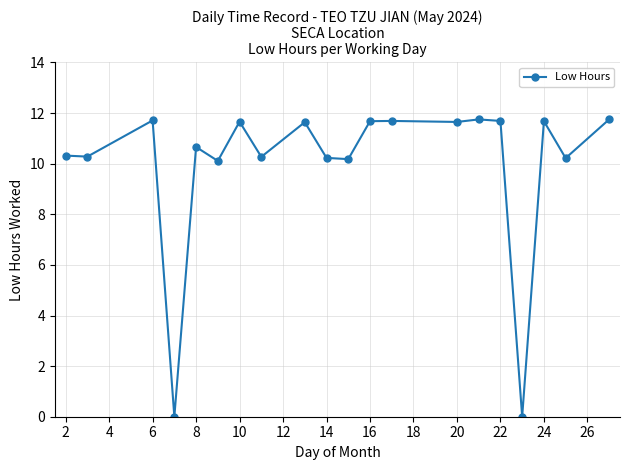

What is the sum of all values?

199.2